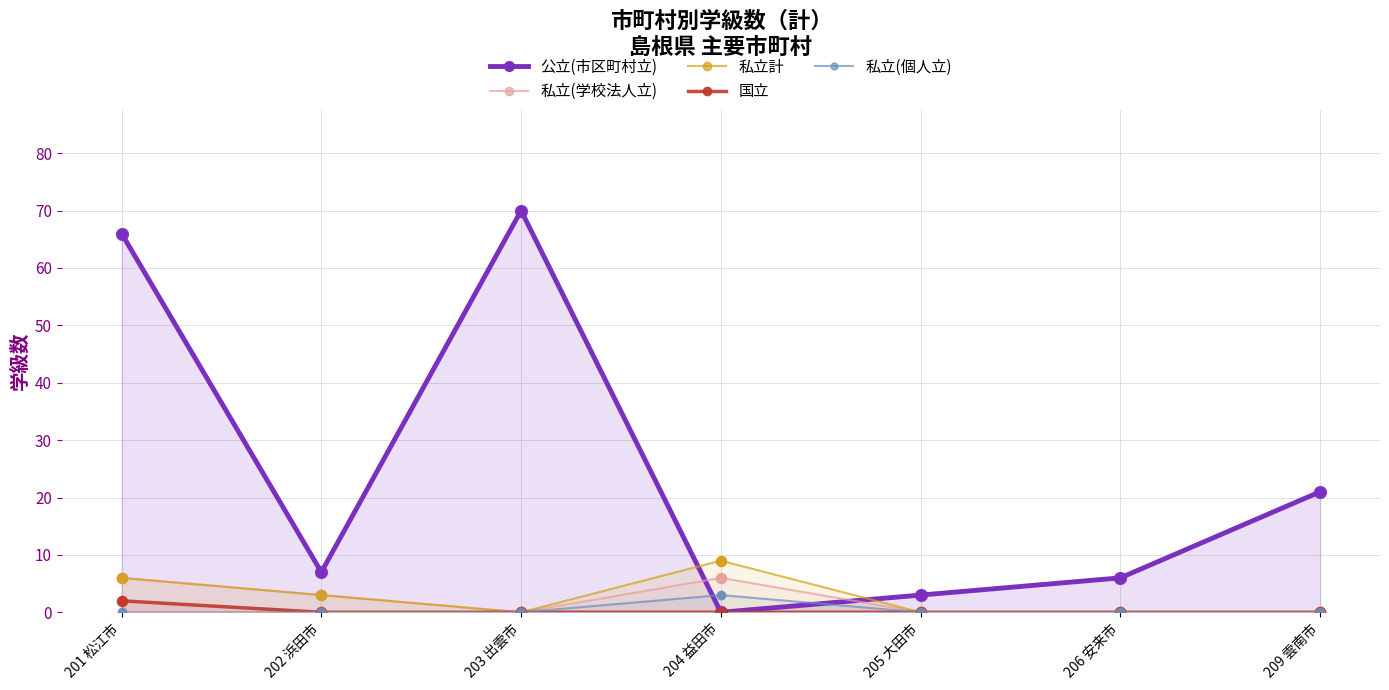

At how many categories does at least one series exceed 51?

2